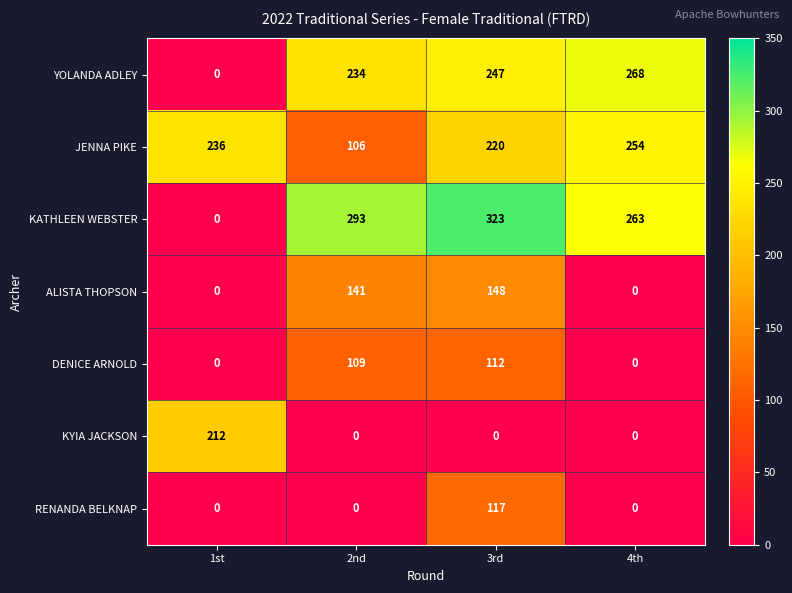

Reading left to right, extract all data points from this chart.

YOLANDA ADLEY: 1st=0	2nd=234	3rd=247	4th=268
JENNA PIKE: 1st=236	2nd=106	3rd=220	4th=254
KATHLEEN WEBSTER: 1st=0	2nd=293	3rd=323	4th=263
ALISTA THOPSON: 1st=0	2nd=141	3rd=148	4th=0
DENICE ARNOLD: 1st=0	2nd=109	3rd=112	4th=0
KYIA JACKSON: 1st=212	2nd=0	3rd=0	4th=0
RENANDA BELKNAP: 1st=0	2nd=0	3rd=117	4th=0